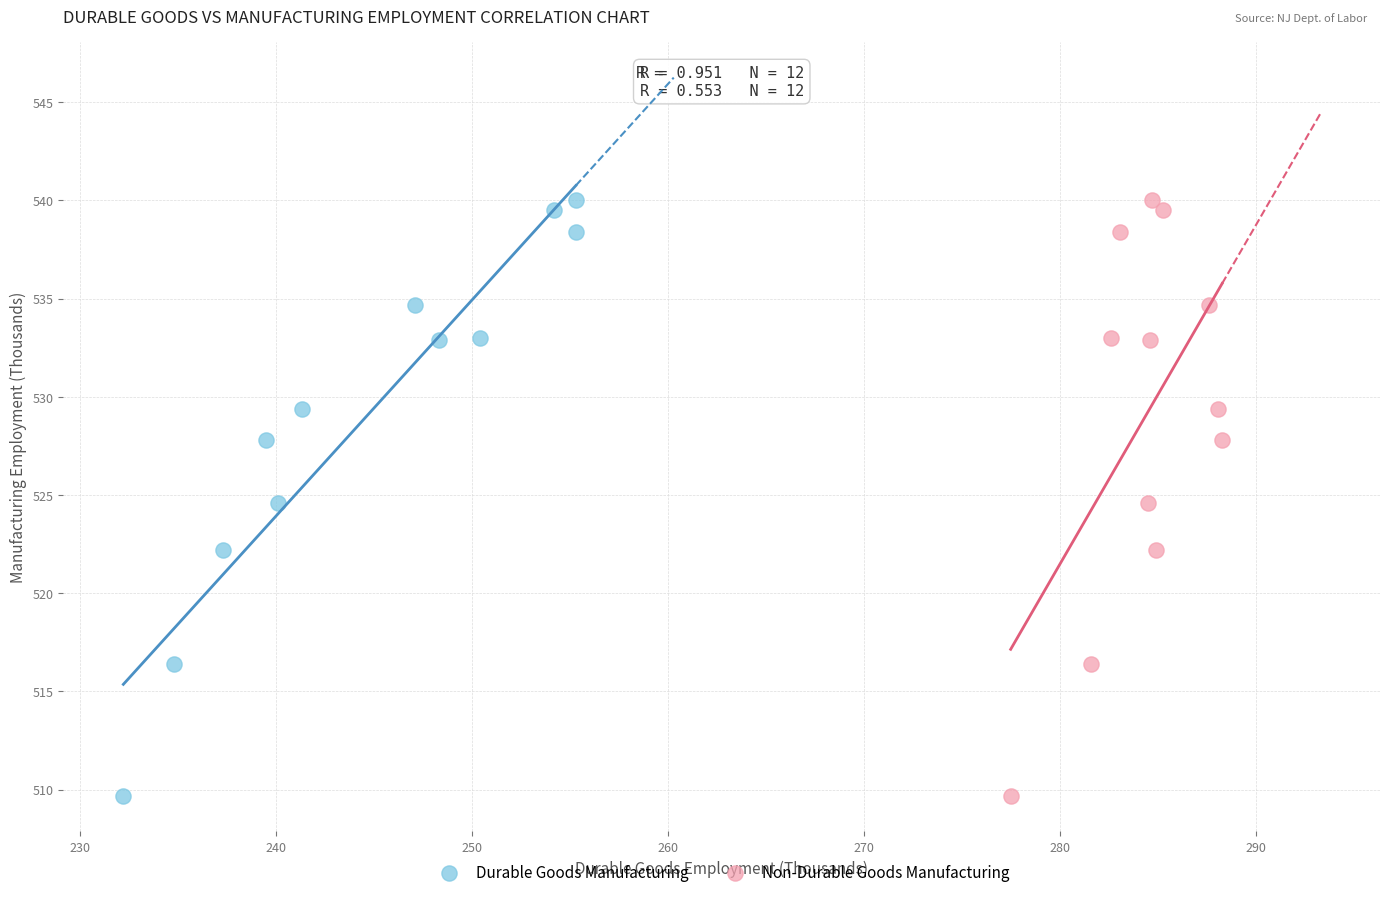

What are all the series names shown in the legend?

Durable Goods Manufacturing, Non-Durable Goods Manufacturing